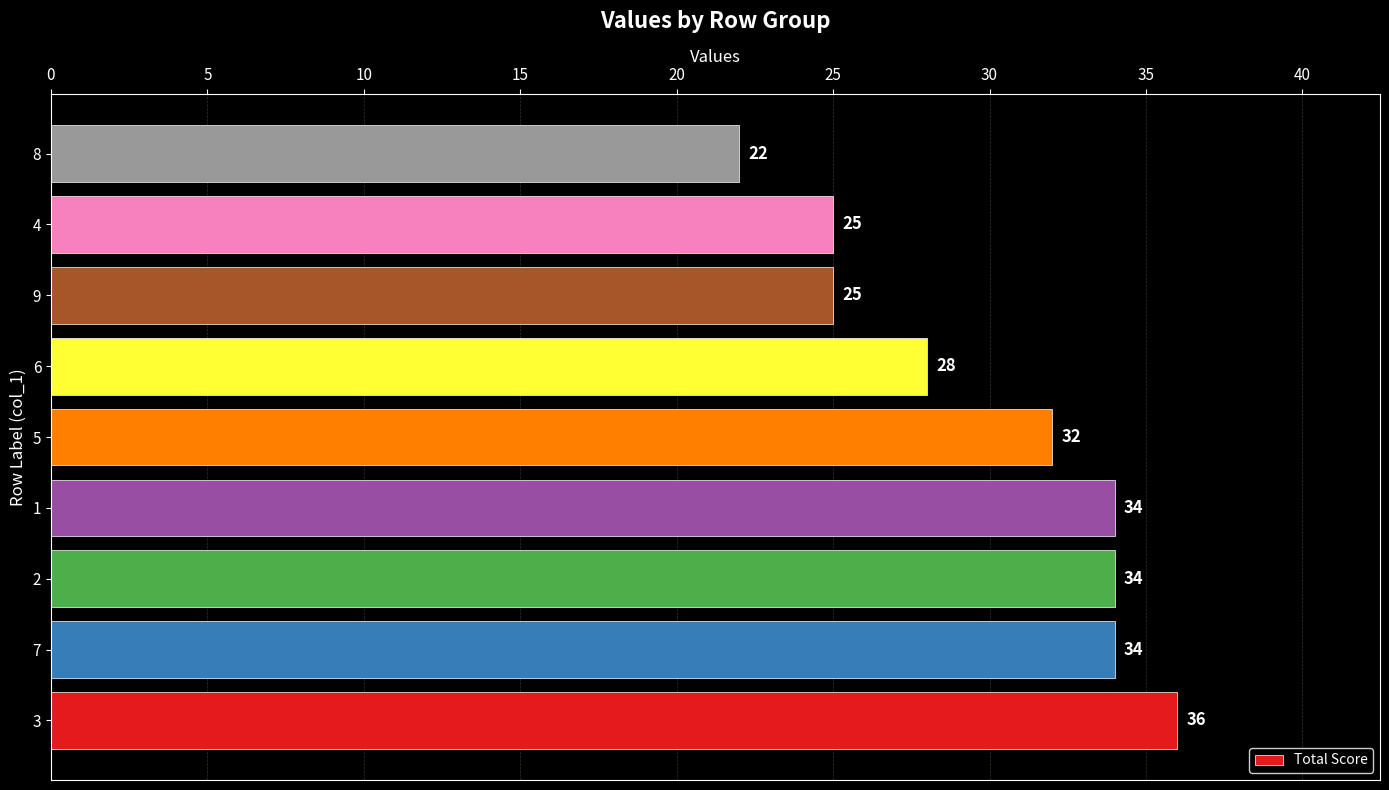

Which category has the lowest value across all series?

8